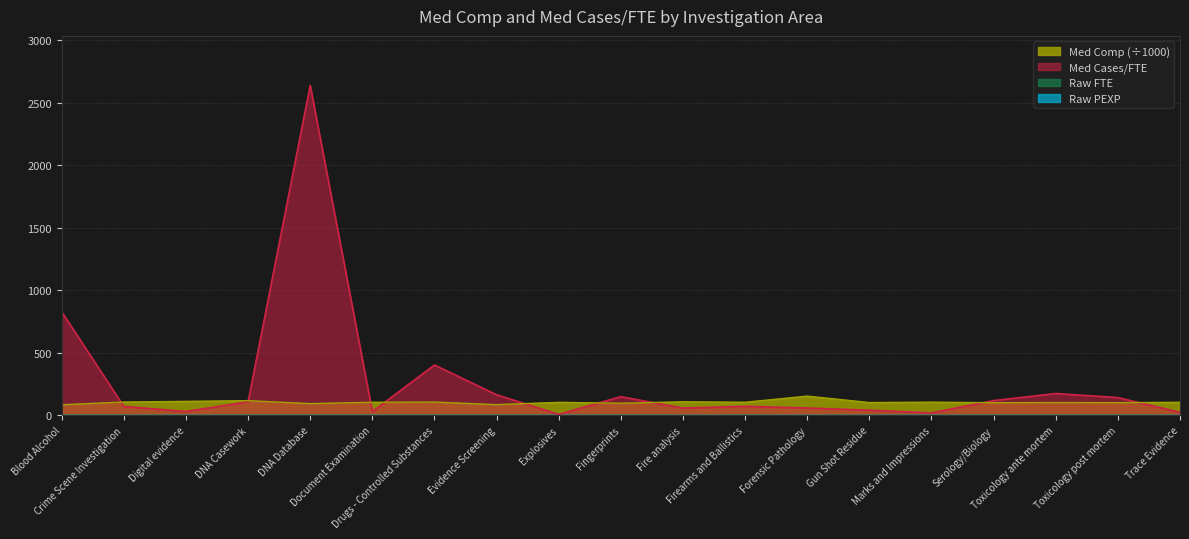

At which label does Med Comp first exceed 103?

Crime Scene Investigation